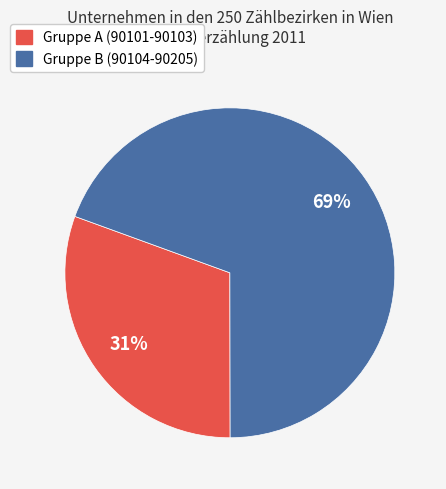

Combined, do Gruppe B (90104-90205) and Gruppe A (90101-90103) account for over 50%?

Yes